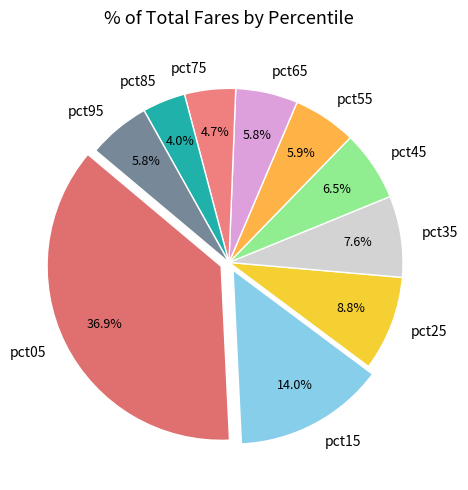

Between pct95 and pct05, which is larger?

pct05